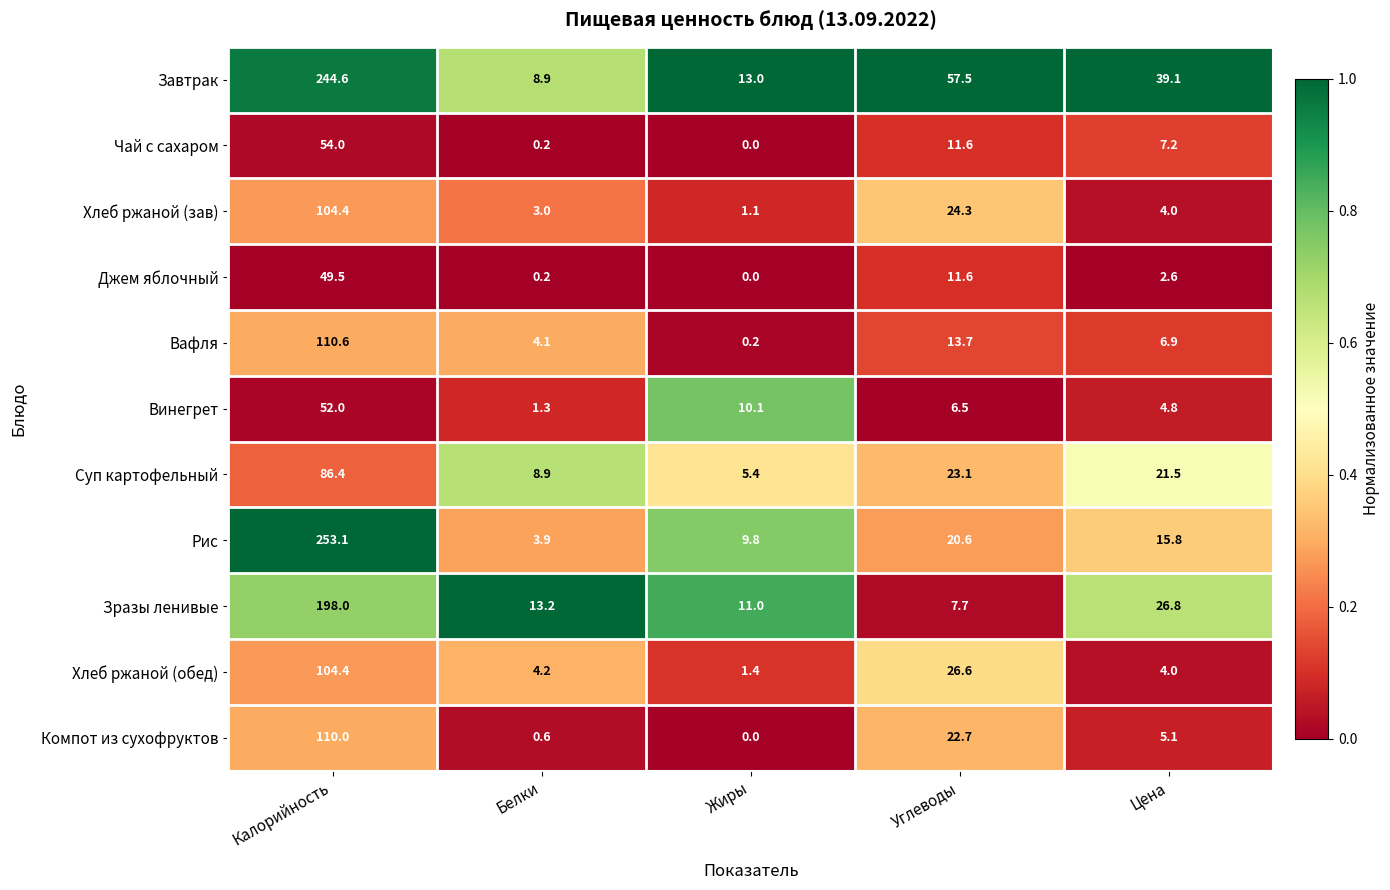

Rank the categories by Компот из сухофруктов value from lowest to highest.

Жиры, Белки, Цена, Углеводы, Калорийность